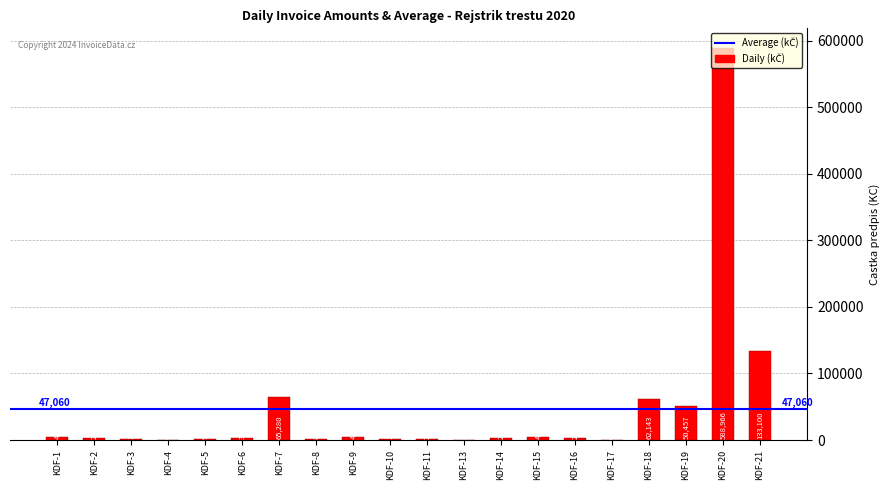

Where is the data nearest to the value 294708?

KDF-21